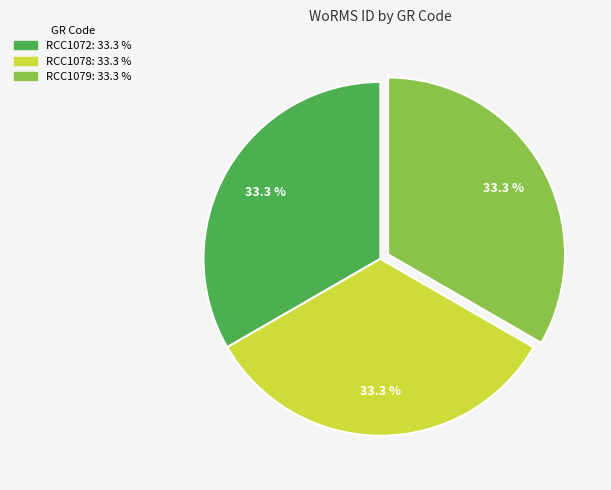

What percentage is NOT represented by RCC1072?

66.7%